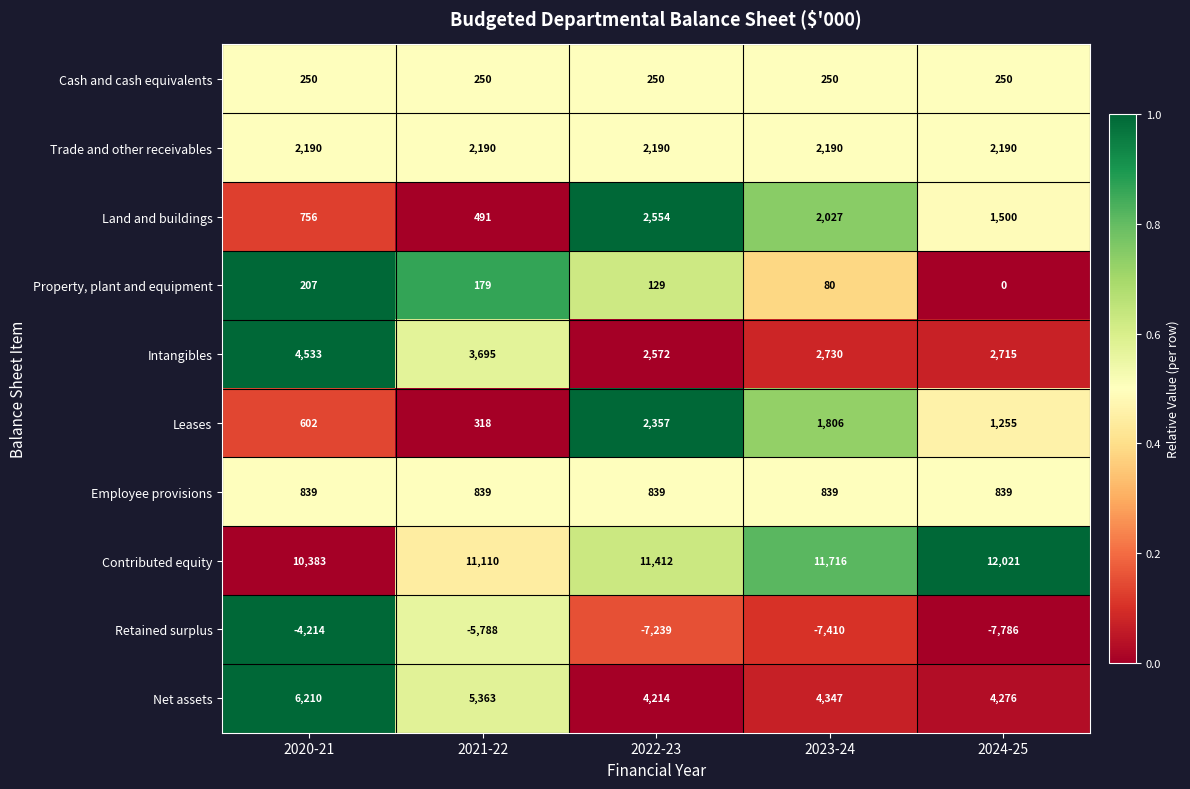

At which label does Retained surplus first exceed -7239?

2020-21